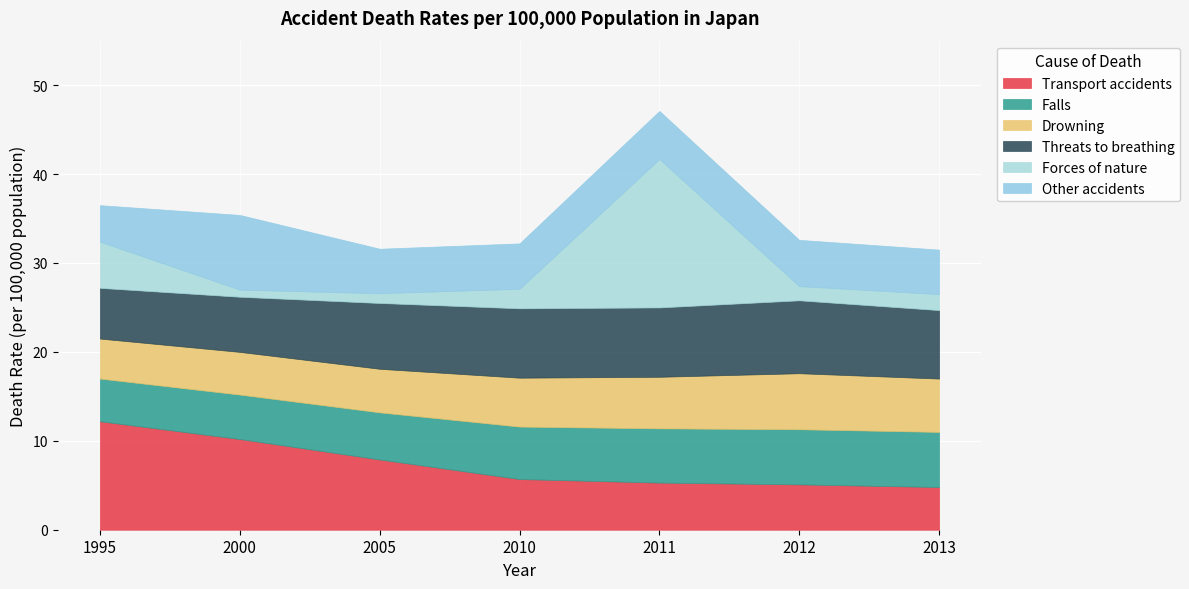

Reading left to right, what are all the values shown in this chart?

Transport accidents: 1995=12.2	2000=10.2	2005=7.9	2010=5.7	2011=5.3	2012=5.1	2013=4.8
Falls: 1995=4.8	2000=5.0	2005=5.3	2010=5.9	2011=6.1	2012=6.2	2013=6.2
Drowning: 1995=4.5	2000=4.8	2005=4.9	2010=5.5	2011=5.8	2012=6.3	2013=6.0
Threats to breathing: 1995=5.7	2000=6.2	2005=7.4	2010=7.8	2011=7.8	2012=8.2	2013=7.7
Forces of nature: 1995=5.2	2000=0.8	2005=1.1	2010=2.2	2011=16.7	2012=1.6	2013=1.8
Other accidents: 1995=4.1	2000=8.4	2005=5.0	2010=5.1	2011=5.4	2012=5.2	2013=5.0